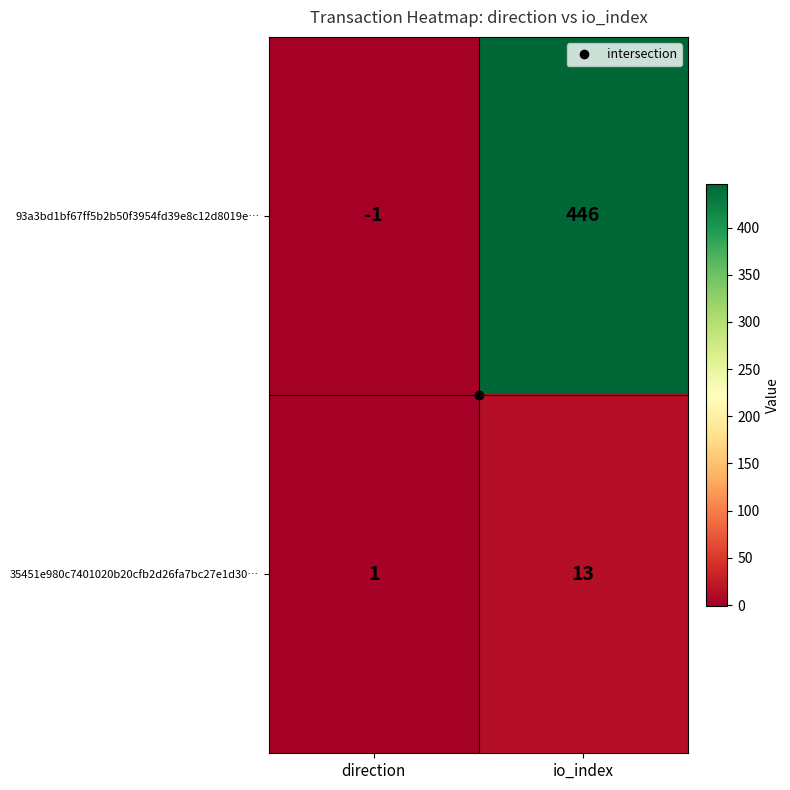

What is the maximum value shown in the chart?

446